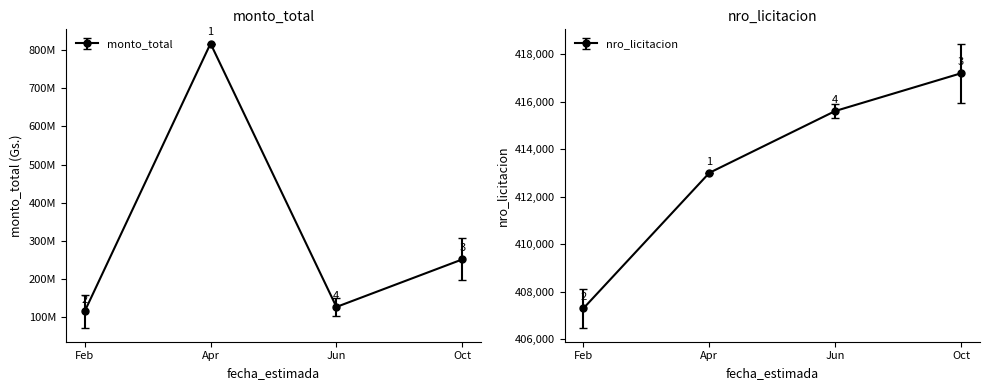

List the series in order of their overall mean, highest first.

monto_total, nro_licitacion